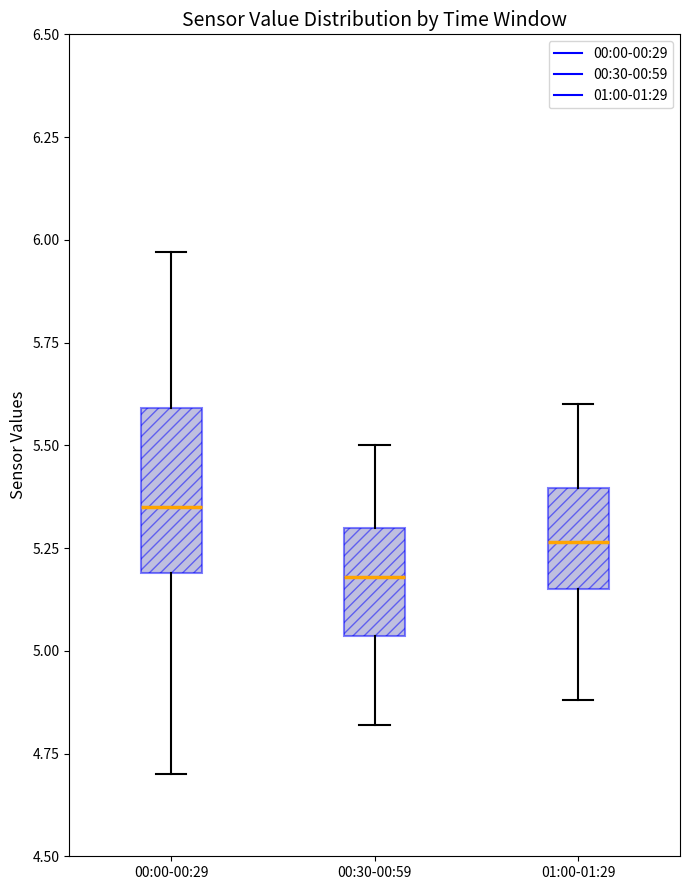

Which box has the highest median line?

00:00-00:29